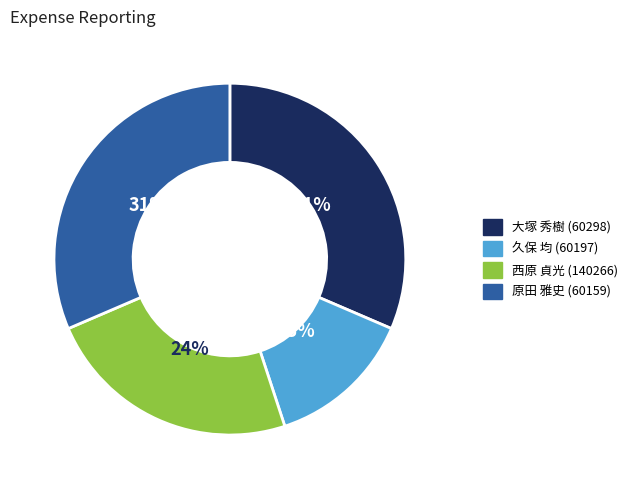

To the nearest percent, what is the average slice percentage?

25%